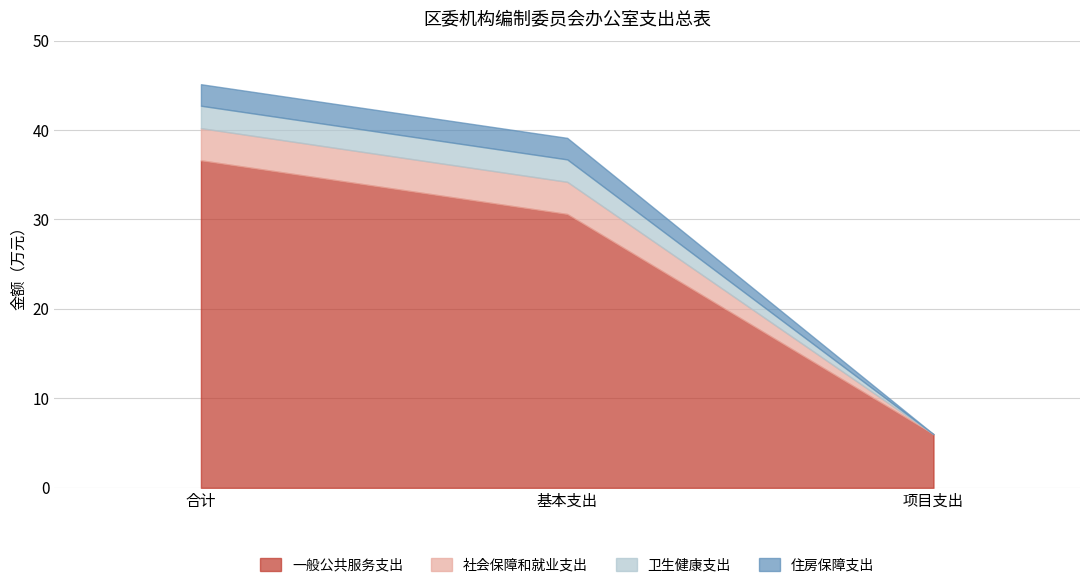

What is the difference between the highest and lowest values at 项目支出?

6.0